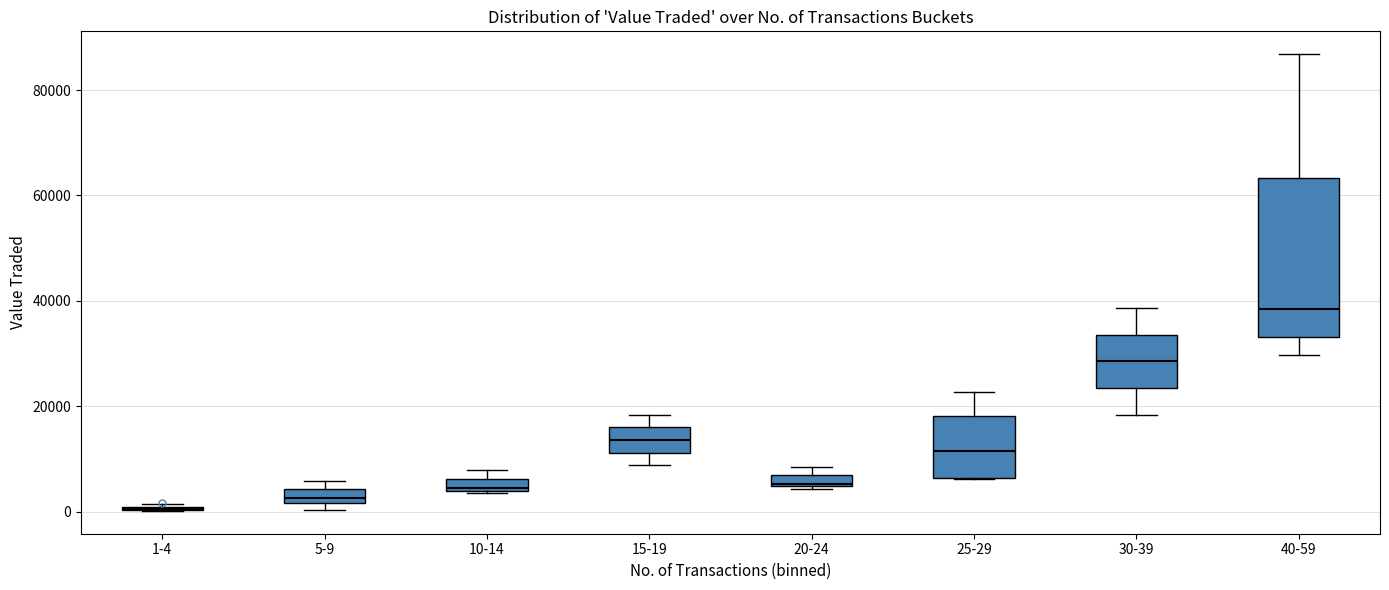

Where is the upper edge of the box for 5-9 on the y-axis? The values are not printed on the chart, so give them approximately, as read against the axis.

4000